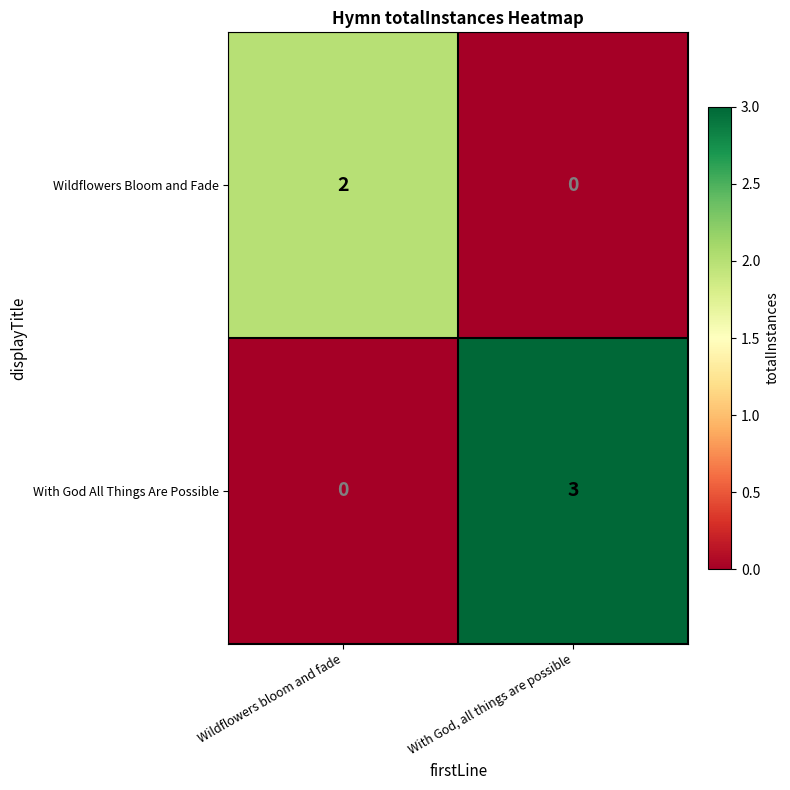

What is the total value across all series at With God, all things are possible?

3